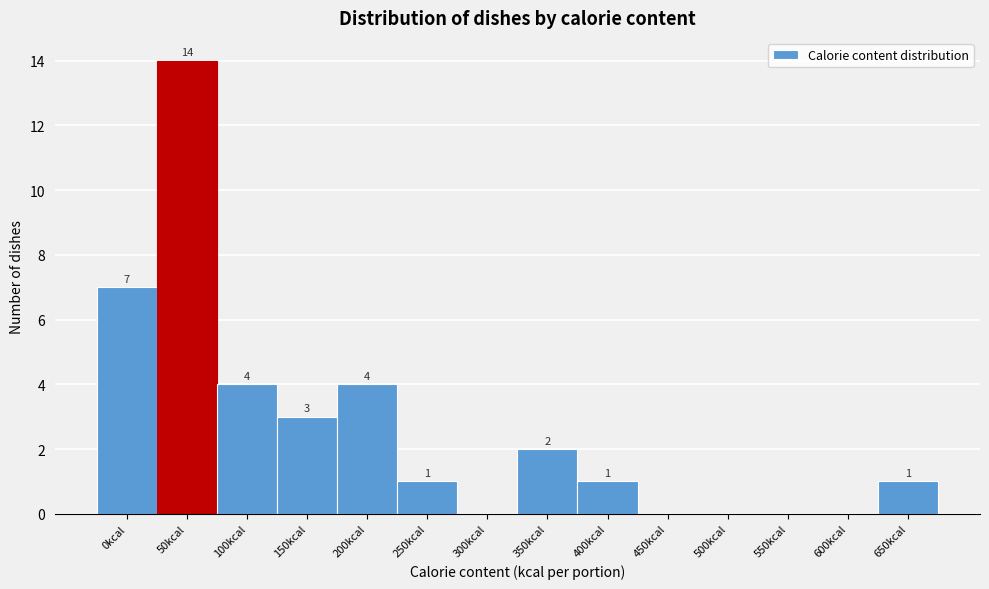

Reading left to right, transcribe all the data shown in this chart.

0kcal=7	50kcal=14	100kcal=4	150kcal=3	200kcal=4	250kcal=1	300kcal=0	350kcal=2	400kcal=1	450kcal=0	500kcal=0	550kcal=0	600kcal=0	650kcal=1